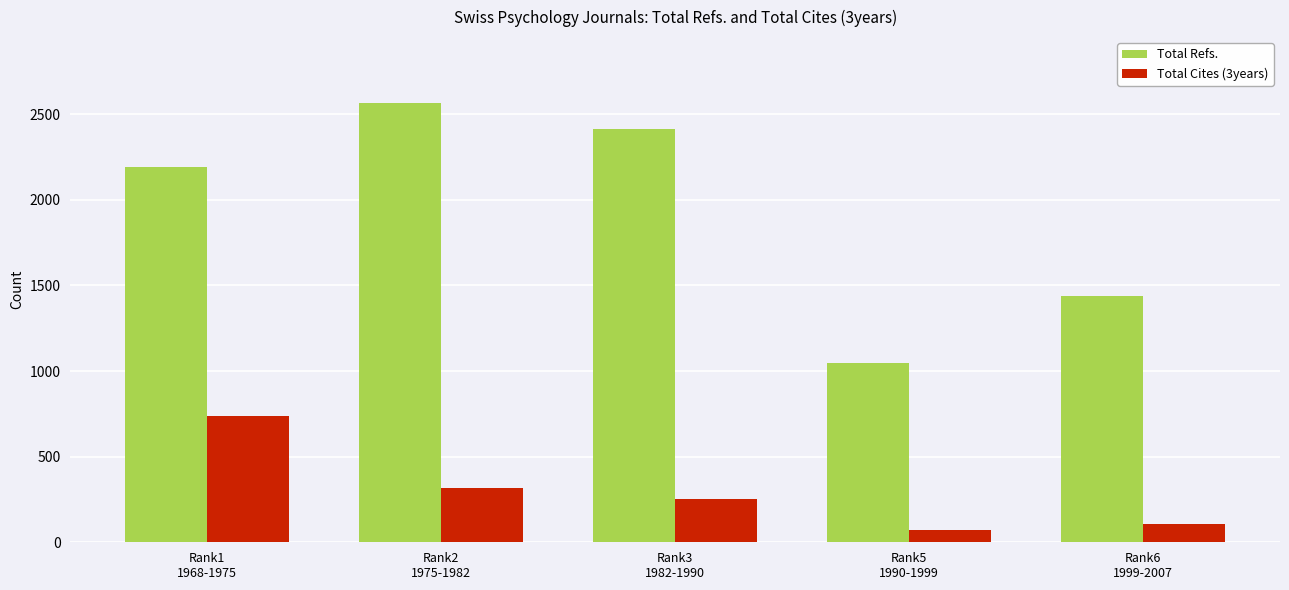

The Total Refs. series shows 589 at Rank2
1975-1982. True or false?

False